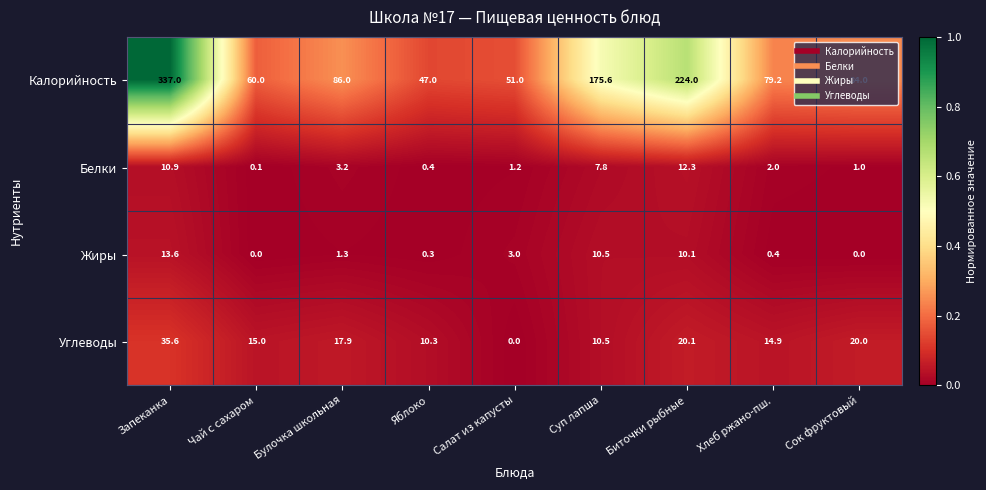

What is the highest value of the Калорийность series?

337.0